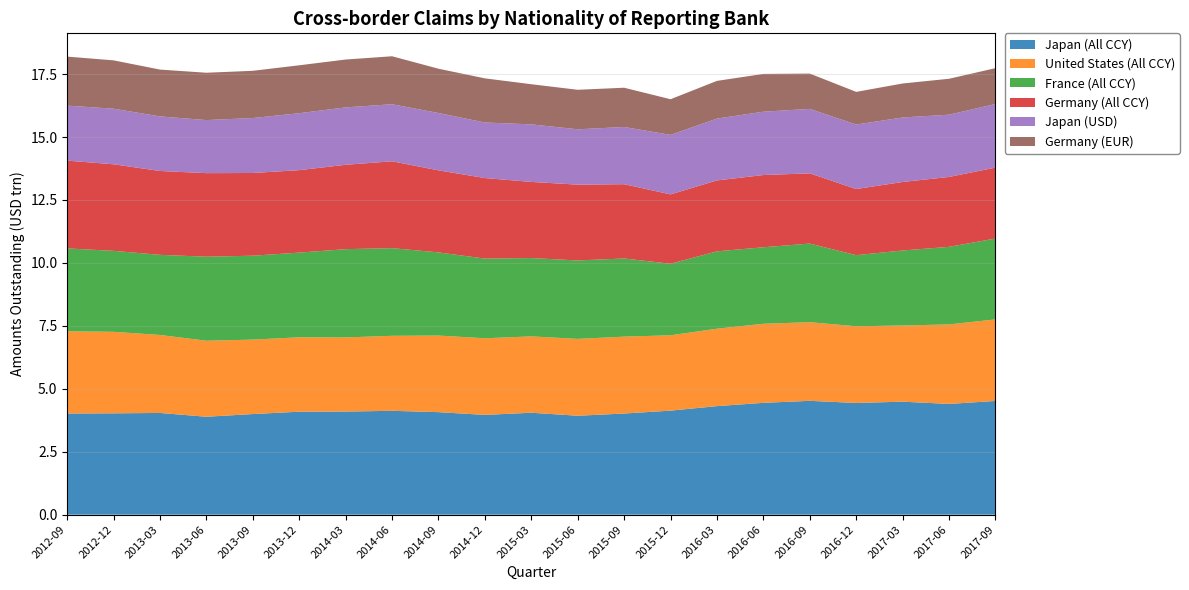

Reading left to right, what are all the values shown in this chart?

Japan (All CCY): 2012-09=4.0	2012-12=4.0	2013-03=4.0	2013-06=3.9	2013-09=4.0	2013-12=4.1	2014-03=4.1	2014-06=4.1	2014-09=4.1	2014-12=4.0	2015-03=4.0	2015-06=3.9	2015-09=4.0	2015-12=4.1	2016-03=4.3	2016-06=4.4	2016-09=4.5	2016-12=4.4	2017-03=4.5	2017-06=4.4	2017-09=4.5
United States (All CCY): 2012-09=3.3	2012-12=3.2	2013-03=3.1	2013-06=3.0	2013-09=3.0	2013-12=3.0	2014-03=2.9	2014-06=3.0	2014-09=3.0	2014-12=3.0	2015-03=3.0	2015-06=3.1	2015-09=3.1	2015-12=3.0	2016-03=3.1	2016-06=3.1	2016-09=3.1	2016-12=3.0	2017-03=3.0	2017-06=3.2	2017-09=3.2
France (All CCY): 2012-09=3.3	2012-12=3.2	2013-03=3.2	2013-06=3.3	2013-09=3.3	2013-12=3.4	2014-03=3.5	2014-06=3.5	2014-09=3.3	2014-12=3.2	2015-03=3.1	2015-06=3.1	2015-09=3.1	2015-12=2.8	2016-03=3.1	2016-06=3.0	2016-09=3.1	2016-12=2.8	2017-03=3.0	2017-06=3.1	2017-09=3.2
Germany (All CCY): 2012-09=3.5	2012-12=3.4	2013-03=3.3	2013-06=3.3	2013-09=3.3	2013-12=3.3	2014-03=3.4	2014-06=3.5	2014-09=3.3	2014-12=3.2	2015-03=3.0	2015-06=3.0	2015-09=3.0	2015-12=2.8	2016-03=2.8	2016-06=2.9	2016-09=2.8	2016-12=2.6	2017-03=2.7	2017-06=2.8	2017-09=2.8
Japan (USD): 2012-09=2.2	2012-12=2.2	2013-03=2.2	2013-06=2.1	2013-09=2.2	2013-12=2.3	2014-03=2.3	2014-06=2.3	2014-09=2.3	2014-12=2.2	2015-03=2.3	2015-06=2.2	2015-09=2.3	2015-12=2.4	2016-03=2.5	2016-06=2.5	2016-09=2.6	2016-12=2.6	2017-03=2.6	2017-06=2.5	2017-09=2.5
Germany (EUR): 2012-09=1.9	2012-12=1.9	2013-03=1.9	2013-06=1.9	2013-09=1.9	2013-12=1.9	2014-03=1.9	2014-06=1.9	2014-09=1.8	2014-12=1.8	2015-03=1.6	2015-06=1.6	2015-09=1.6	2015-12=1.4	2016-03=1.5	2016-06=1.5	2016-09=1.4	2016-12=1.3	2017-03=1.4	2017-06=1.4	2017-09=1.4